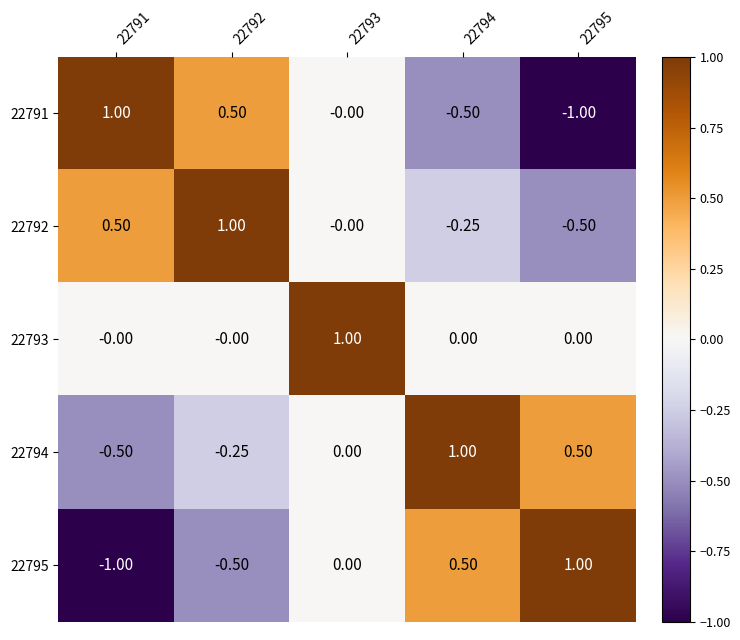

Is the value of 22794 at 22792 greater than the value of 22795 at 22792?

Yes